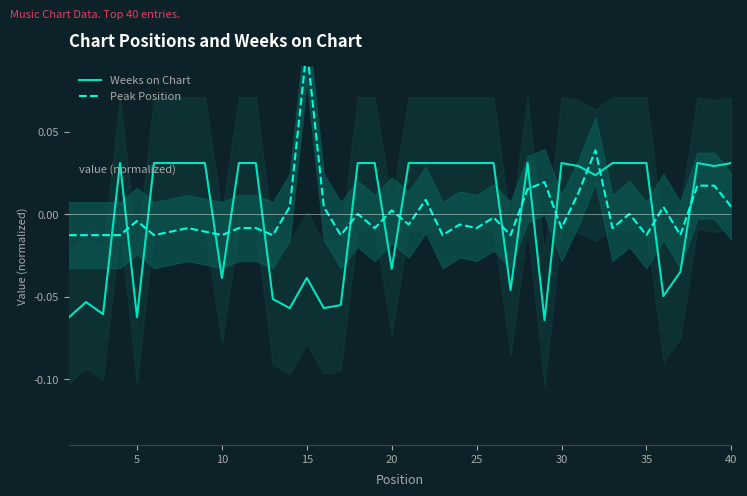

Is it true that Weeks on Chart equals 0.0 at 23?

False